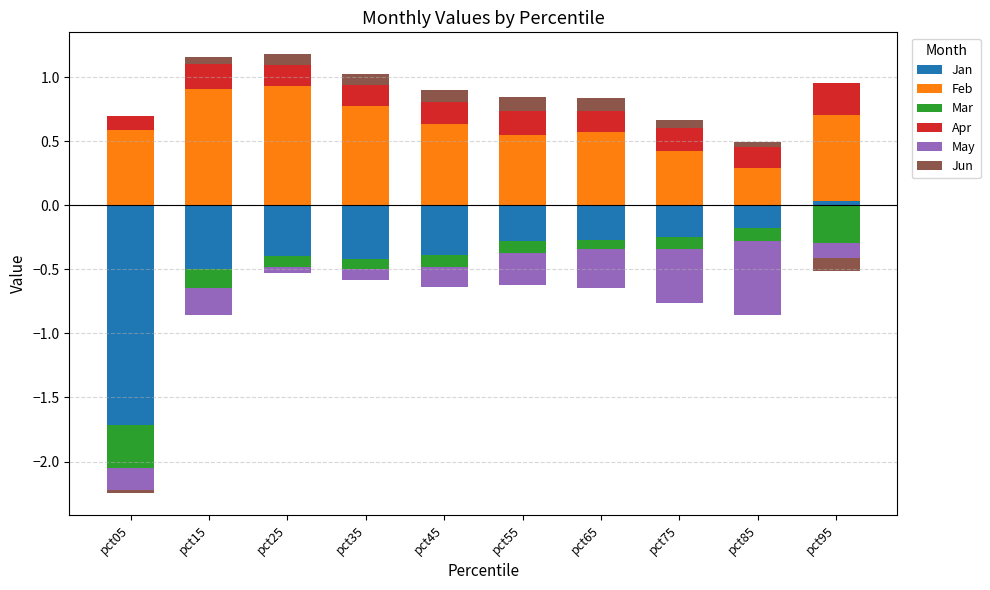

How many bars are there in total?

60